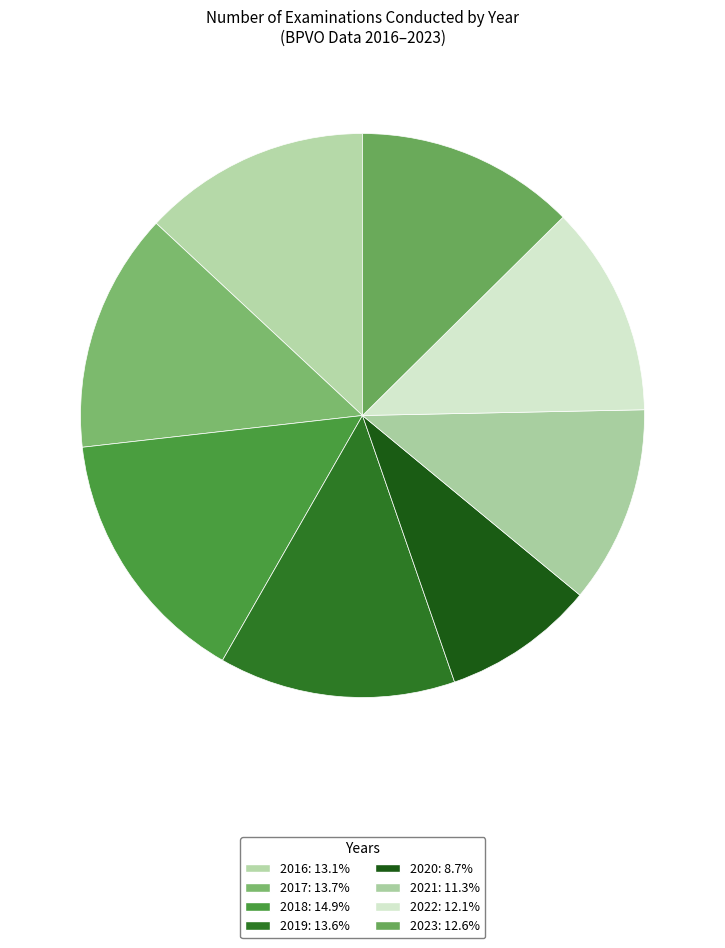

How many segments does this pie chart have?

8